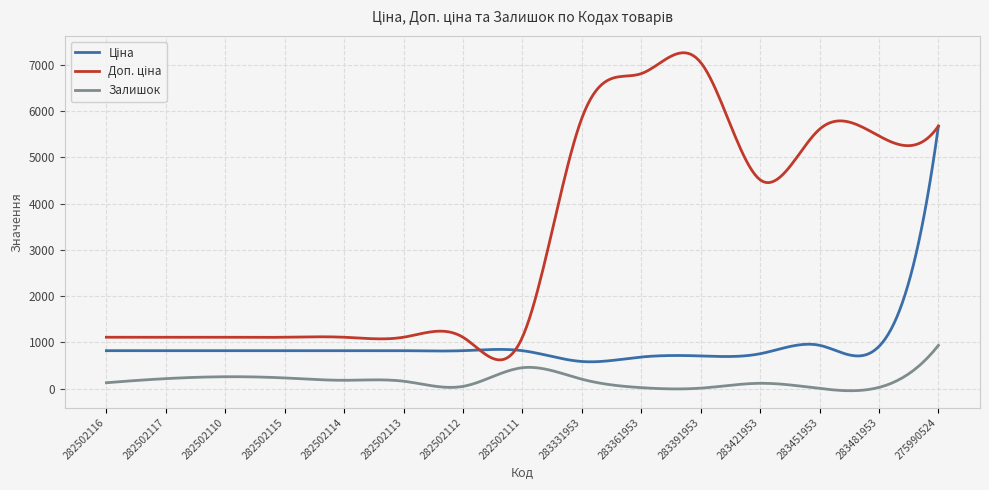

What is the greatest value displayed?

7260.4